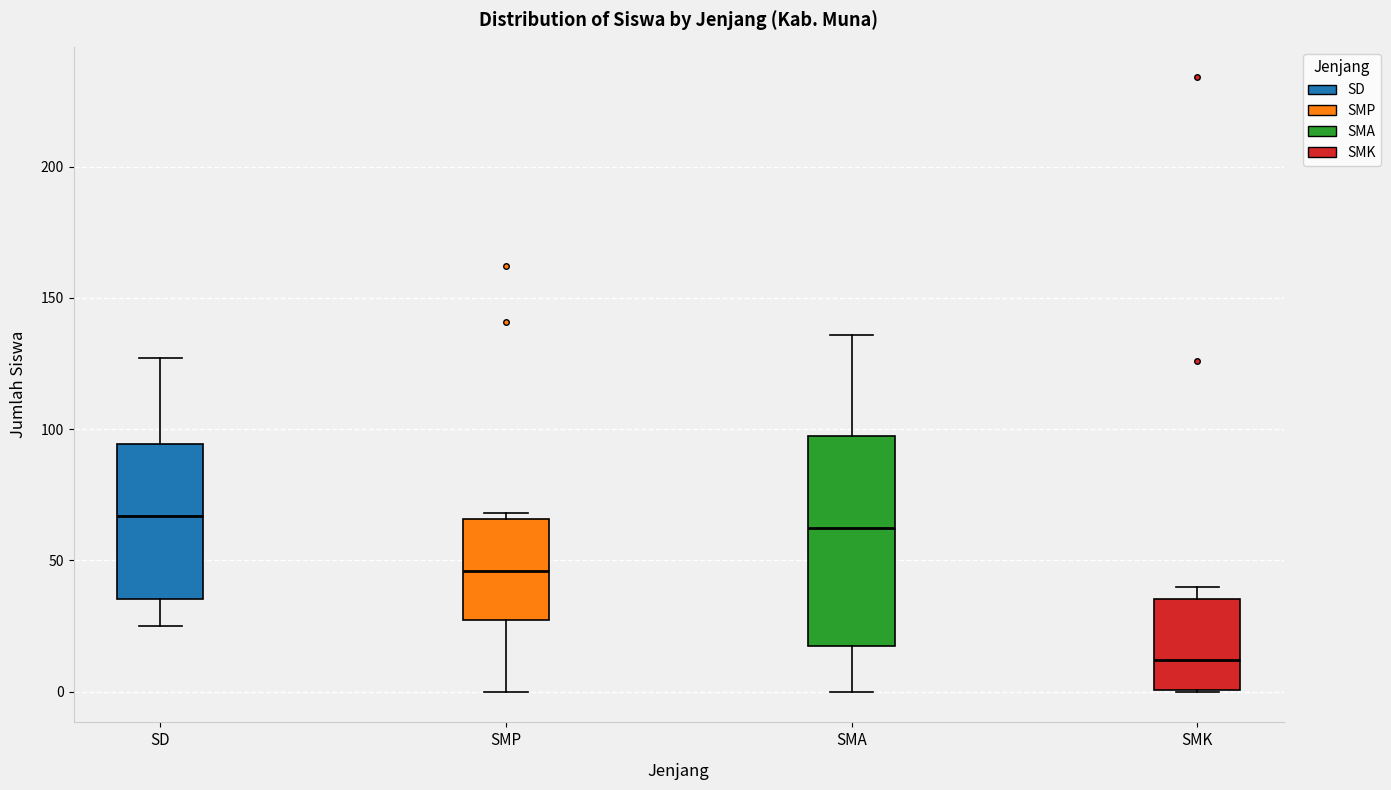

Reading left to right, transcribe this box plot: for each box, give where its median line is, the range the box spans, and where its two whiskers end, as read against the y-axis. The values are not printed on the chart, so give them approximately, as read against the axis.

SD: median 65, box 35 to 95, whiskers 25 to 125
SMP: median 45, box 25 to 65, whiskers 0 to 70
SMA: median 65, box 15 to 95, whiskers 0 to 135
SMK: median 10, box 0 to 35, whiskers 0 to 40